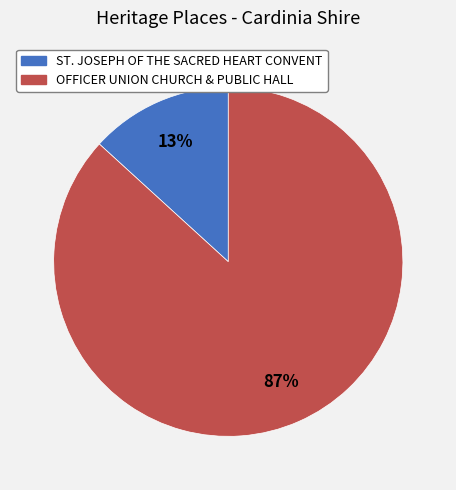

How many slices are in this pie chart?

2